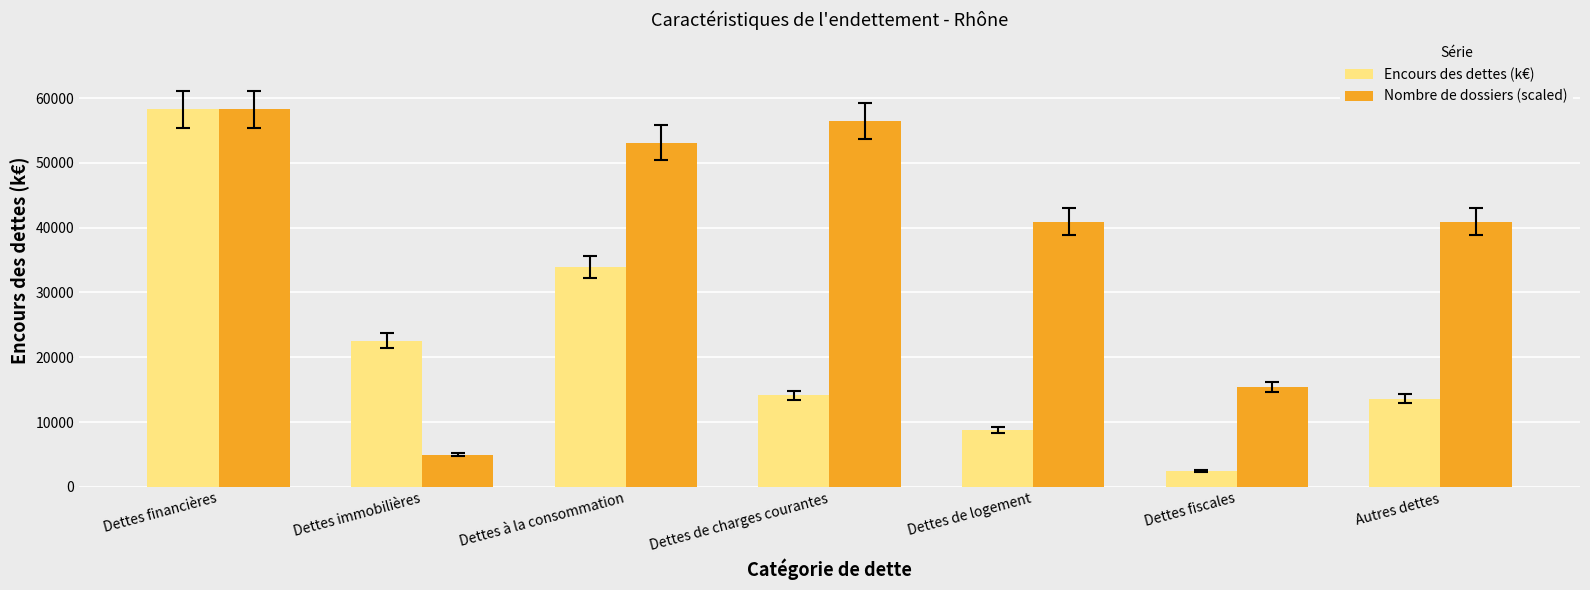

At which label does Nombre de dossiers (scaled) reach its peak?

Dettes financières